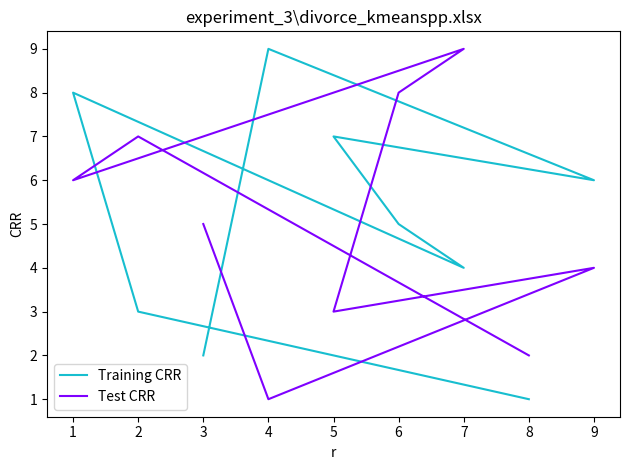

Which series ends up on top after the final intersection of Training CRR and Test CRR?

Test CRR